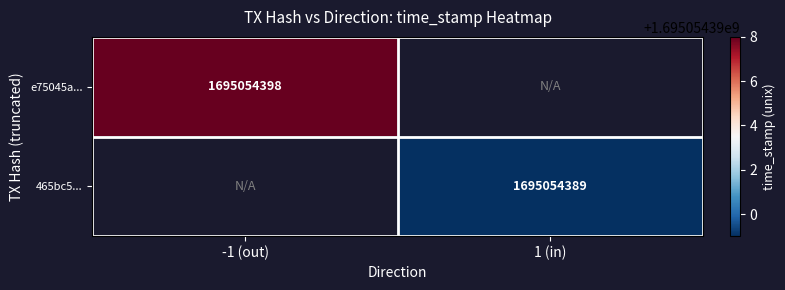

The value of 465bc5... at 1 (in) is 1695054389. True or false?

True